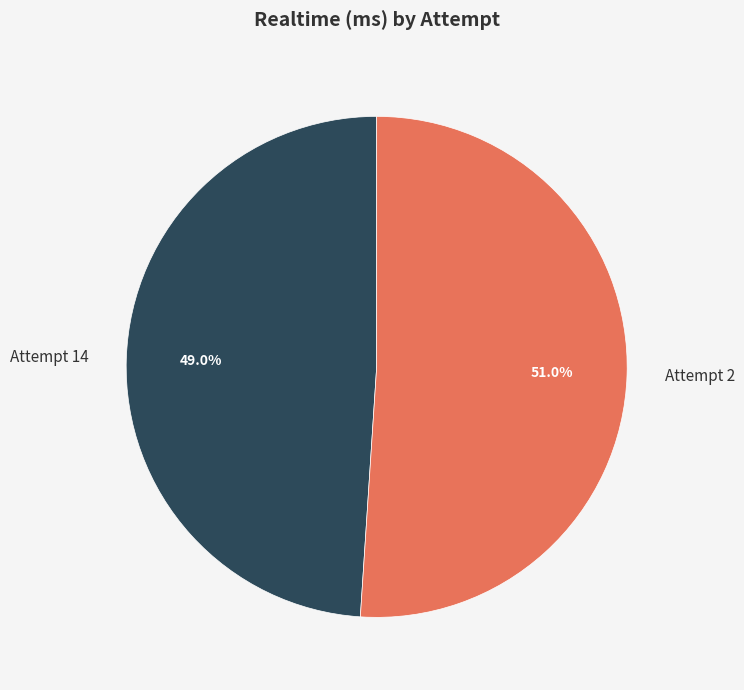

To the nearest percent, what is the combined percentage of Attempt 2 and Attempt 14?

100%